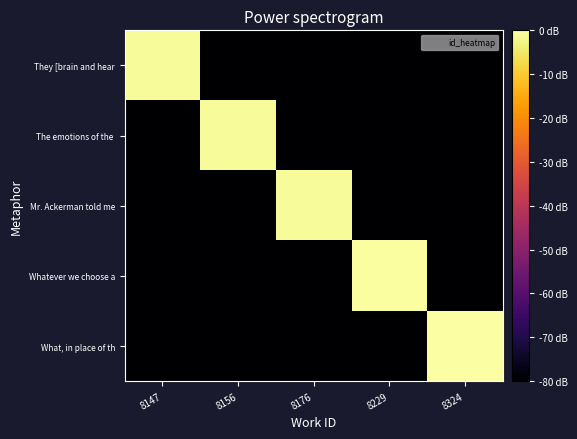

Which series has the largest range (max minus min)?

What, in place of th